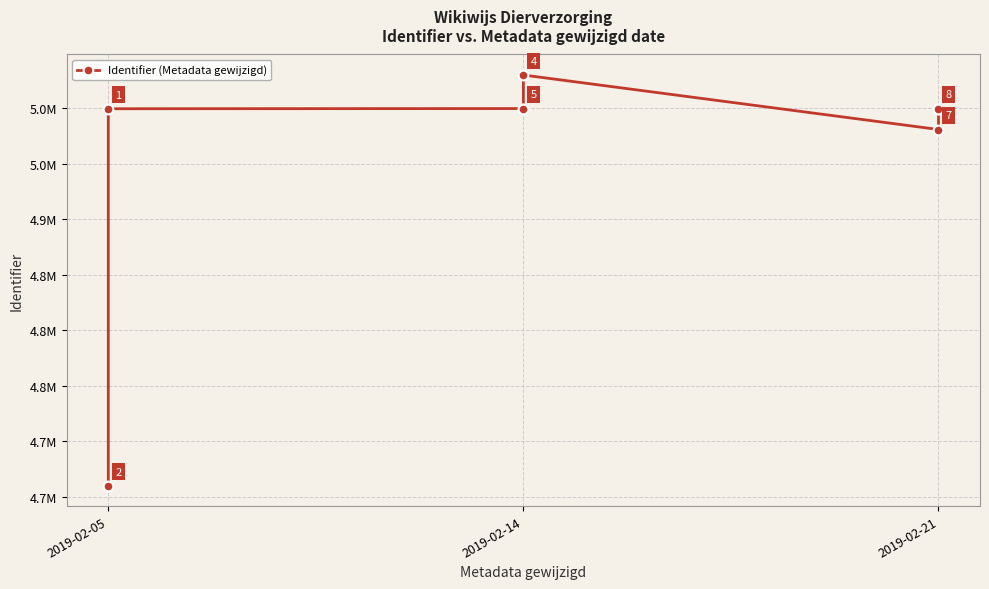

How many lines are shown in the chart?

1